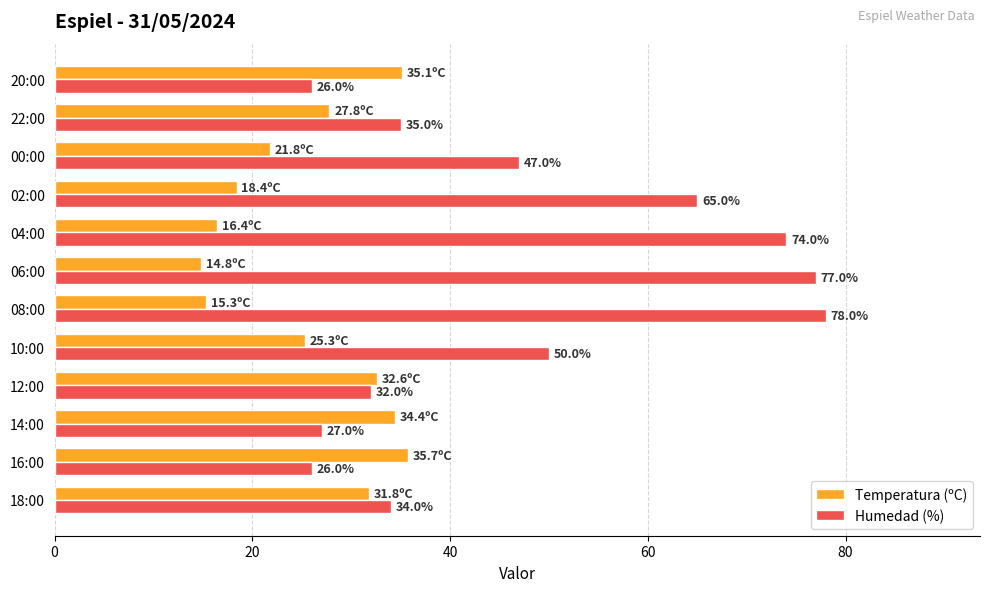

What value does the Temperatura (ºC) series have at 08:00?

15.3